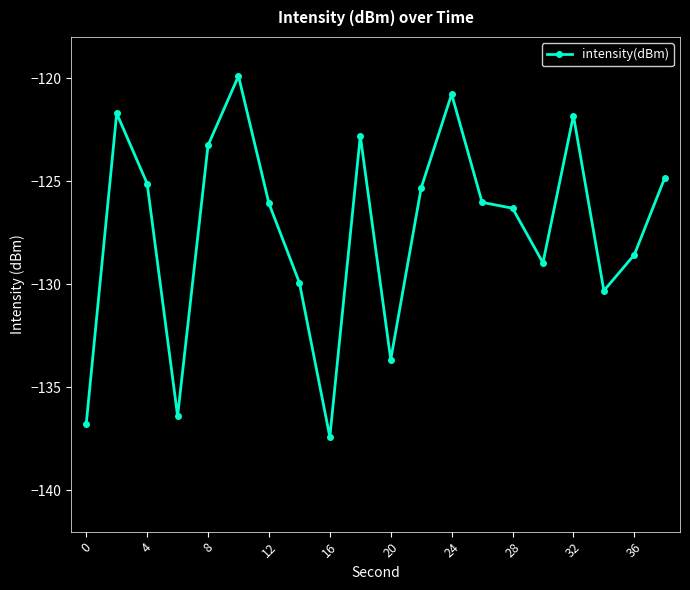

What is the sum of all values?

-2545.9